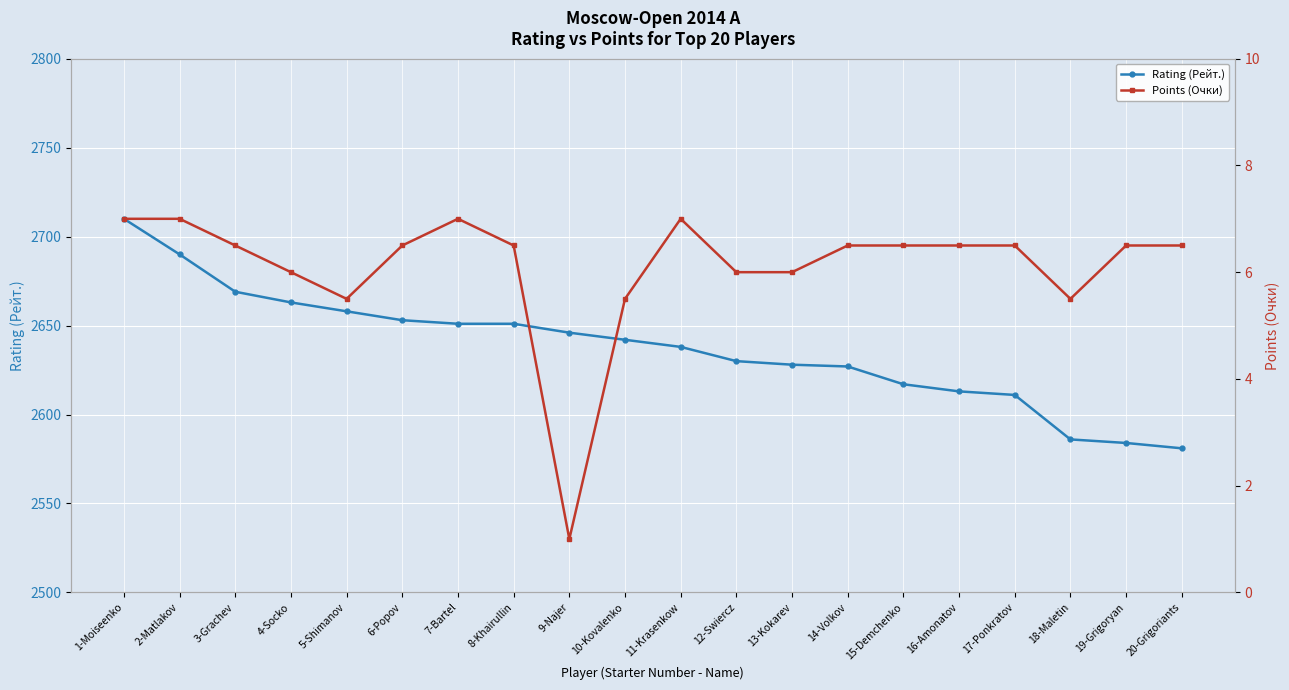

Which category has the lowest value in the Points (Очки) series?

9-Najer